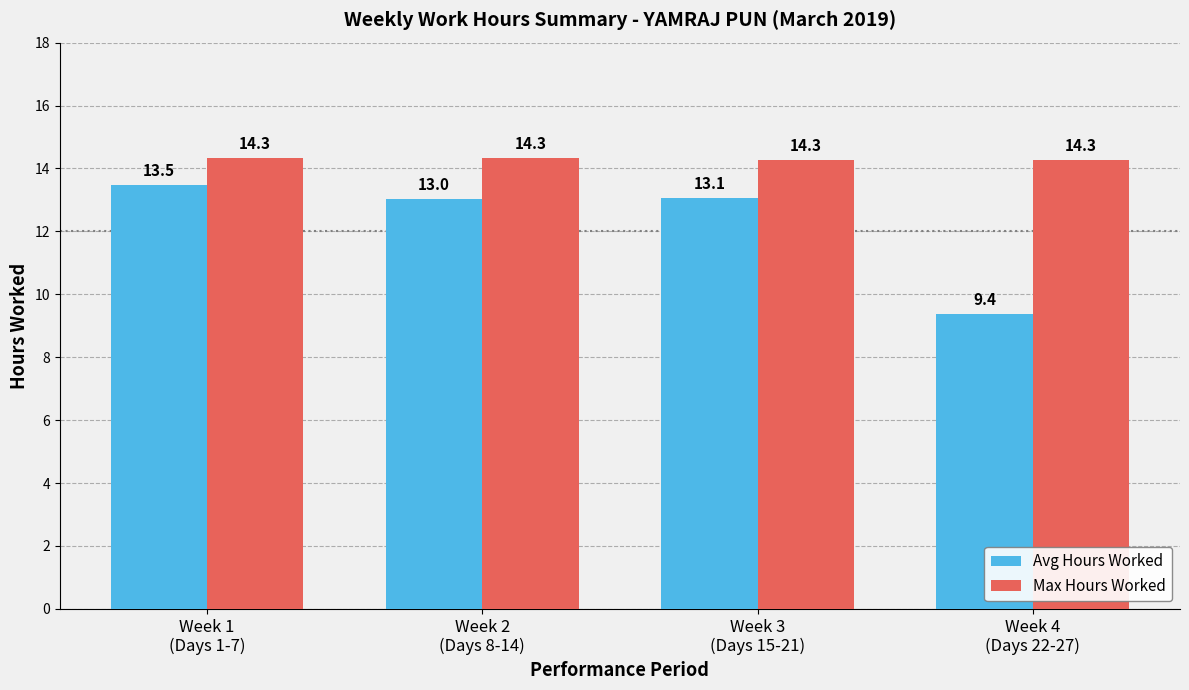

The Max Hours Worked series shows 14.3 at Week 1
(Days 1-7). True or false?

True